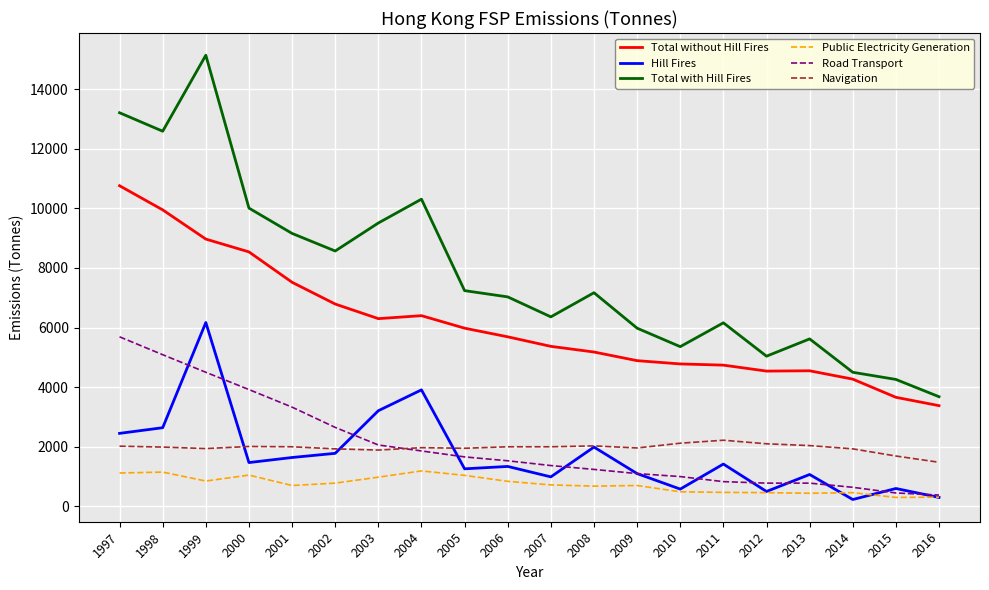

True or false: Public Electricity Generation and Navigation cross at least once.

False